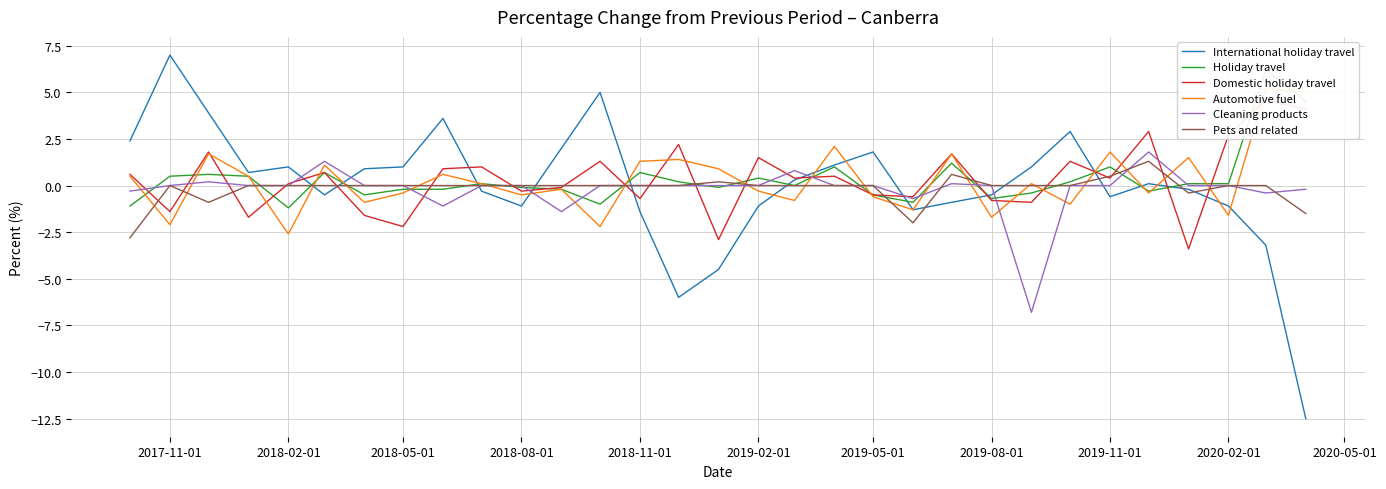

Which series ends up on top after the final intersection of Automotive fuel and International holiday travel?

Automotive fuel